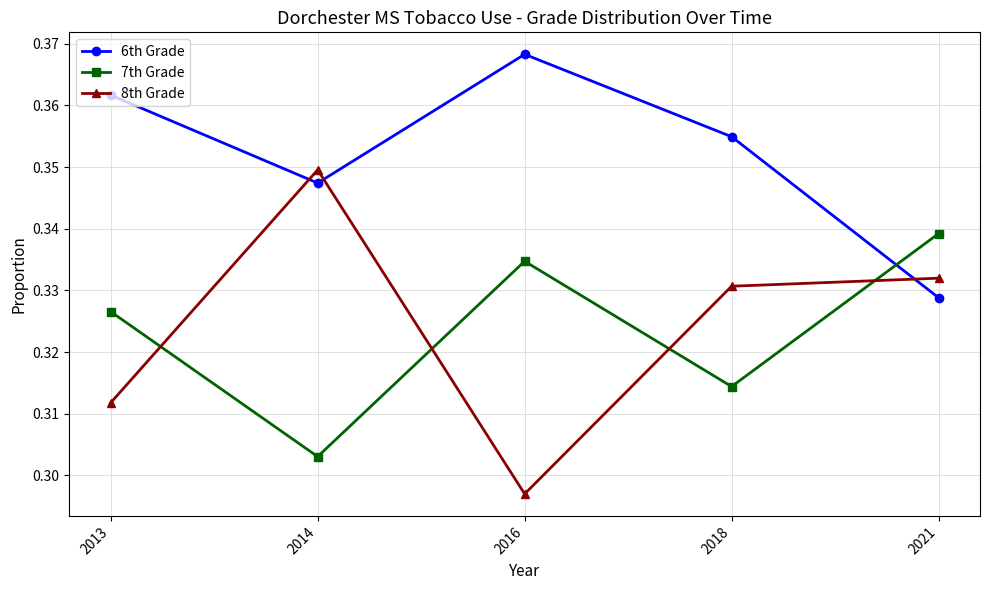

True or false: 6th Grade has a value of 0.2 at 2021.

False